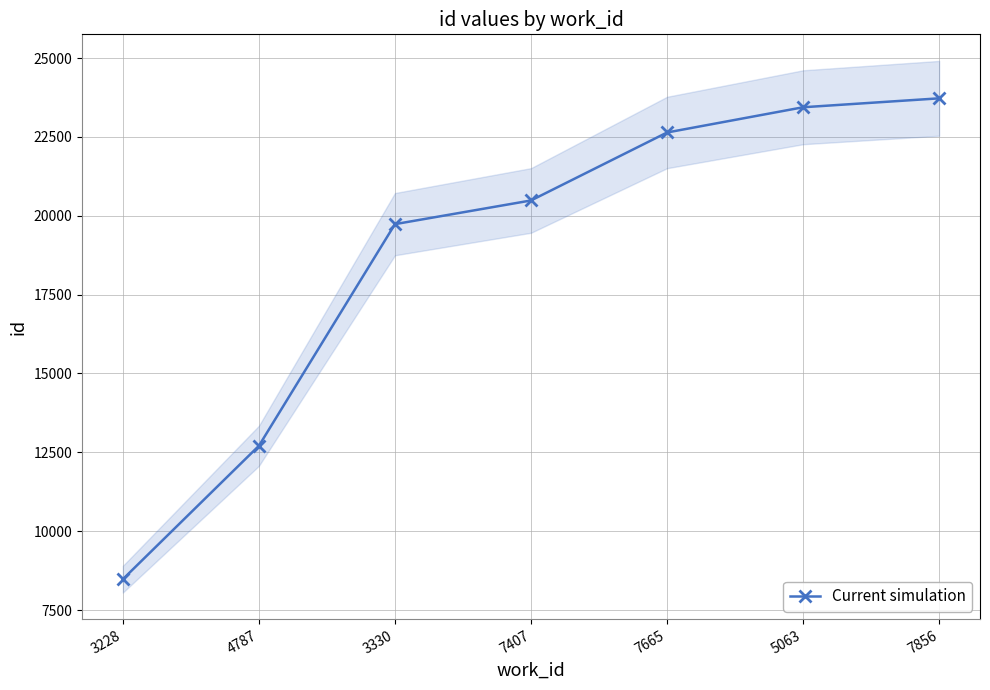

True or false: the data shows 23440 at 5063.

True